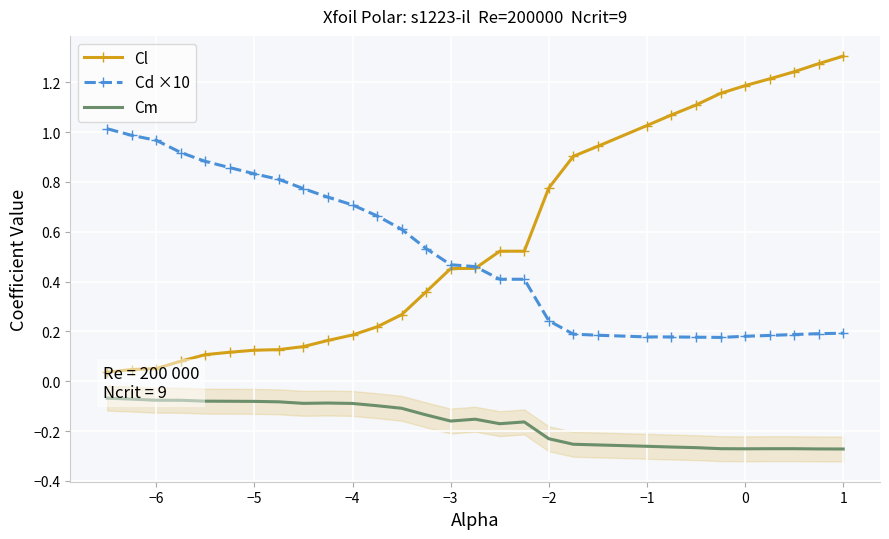

Which has a higher value, 25 or 14?

25